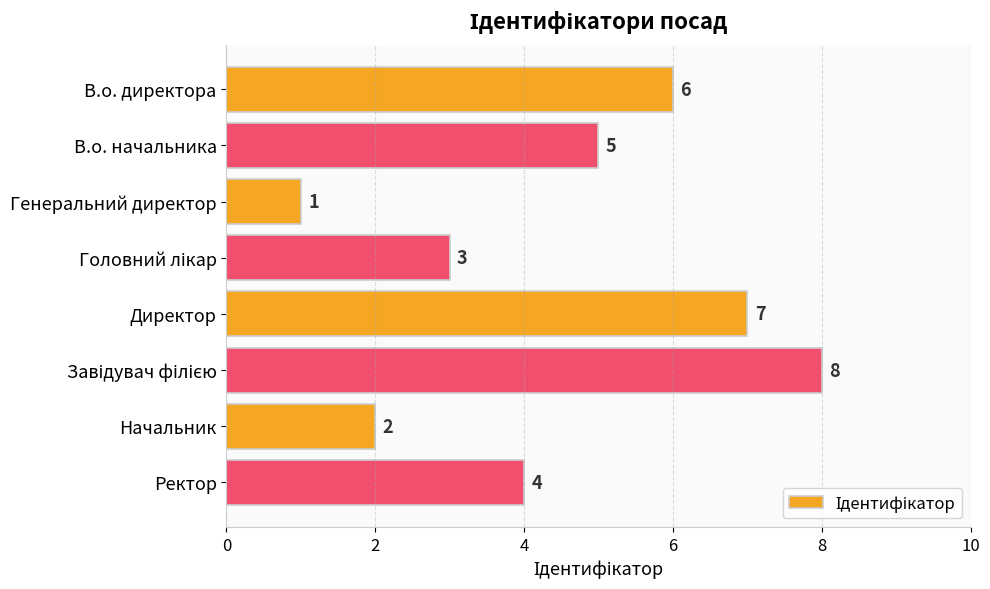

Reading top to bottom, what are all the values shown in this chart?

6	5	1	3	7	8	2	4